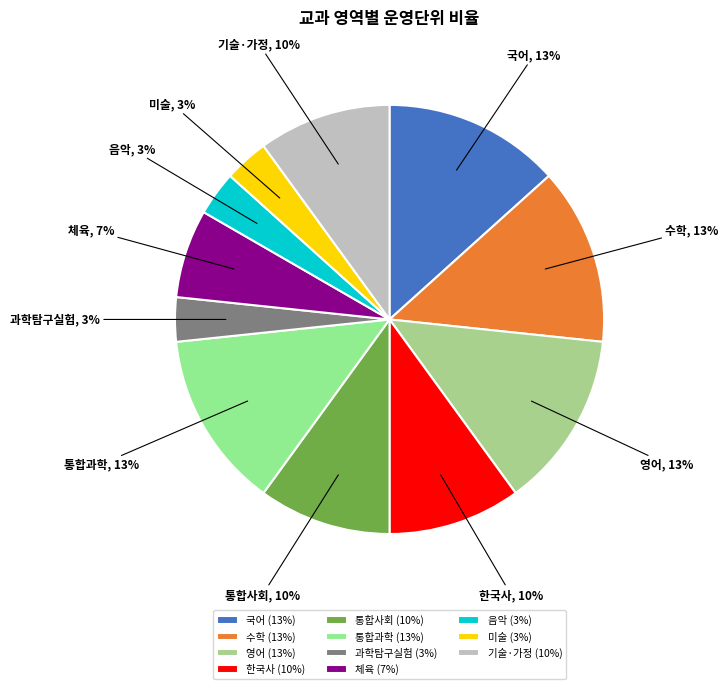

To the nearest percent, what is the difference between the largest and smallest slice percentages?

10%